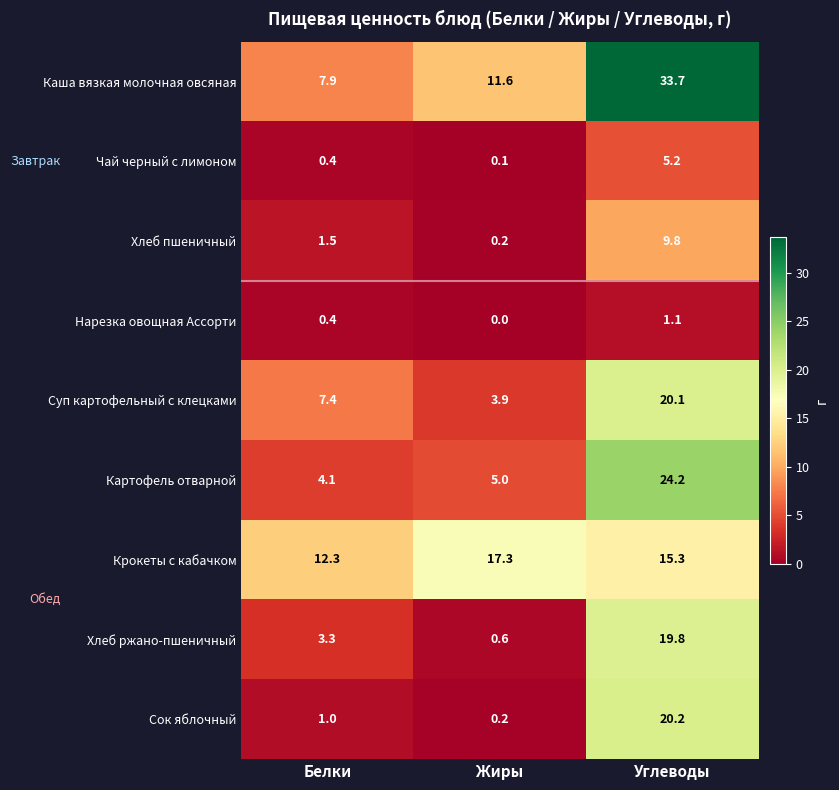

At which label does Суп картофельный с клецками first exceed 7?

Белки